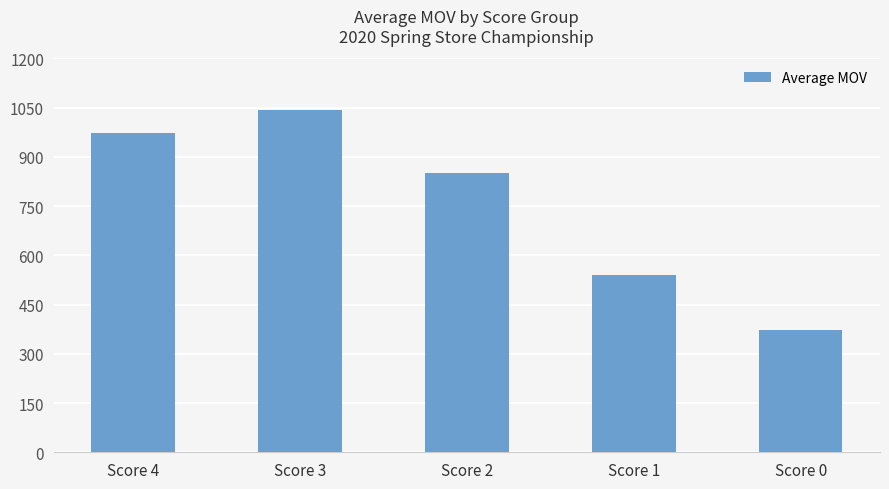

At which label is the value closest to 706?

Score 2